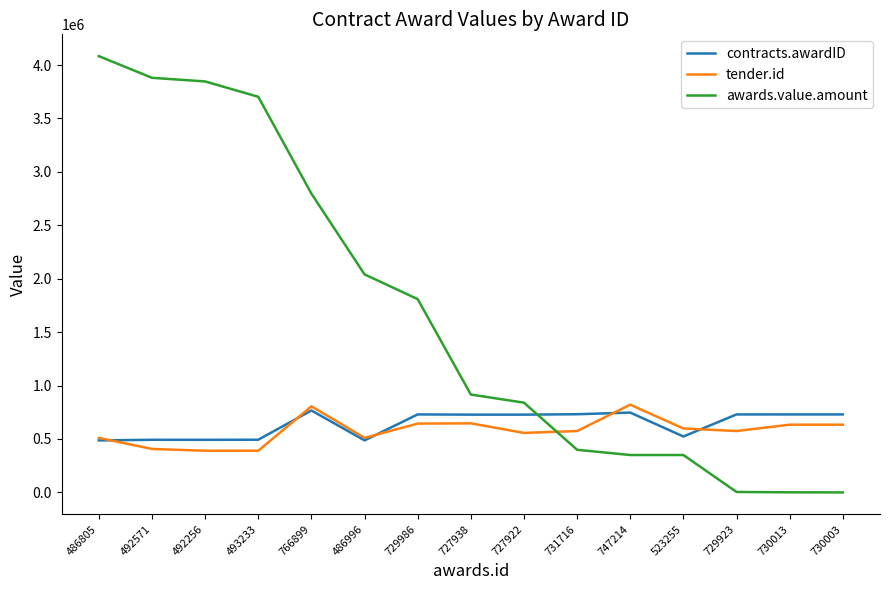

What is the greatest value displayed?

4083360.0